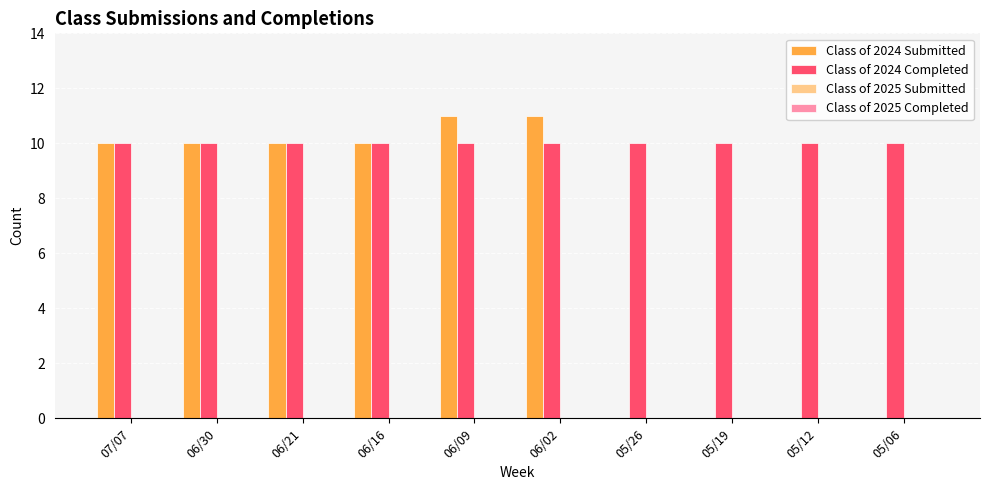

What is the greatest value displayed?

11